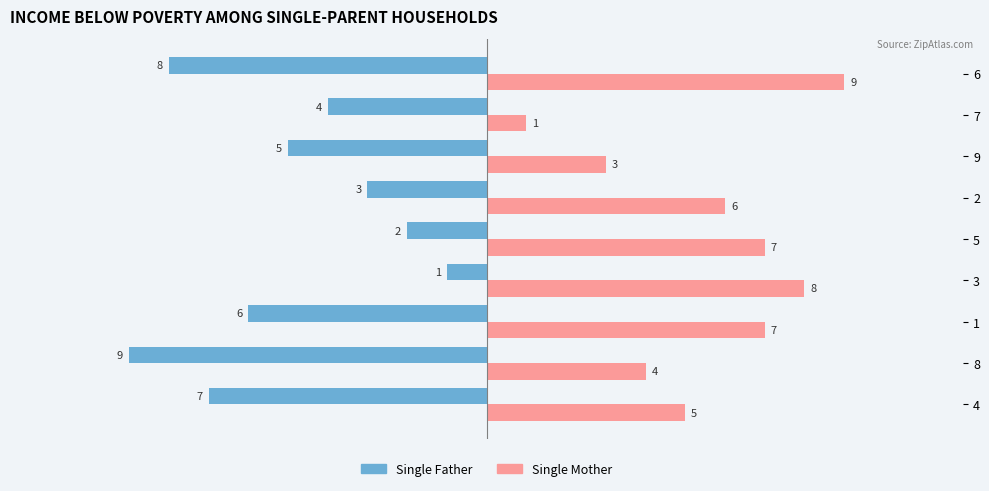

What are all the series names shown in the legend?

Single Father, Single Mother